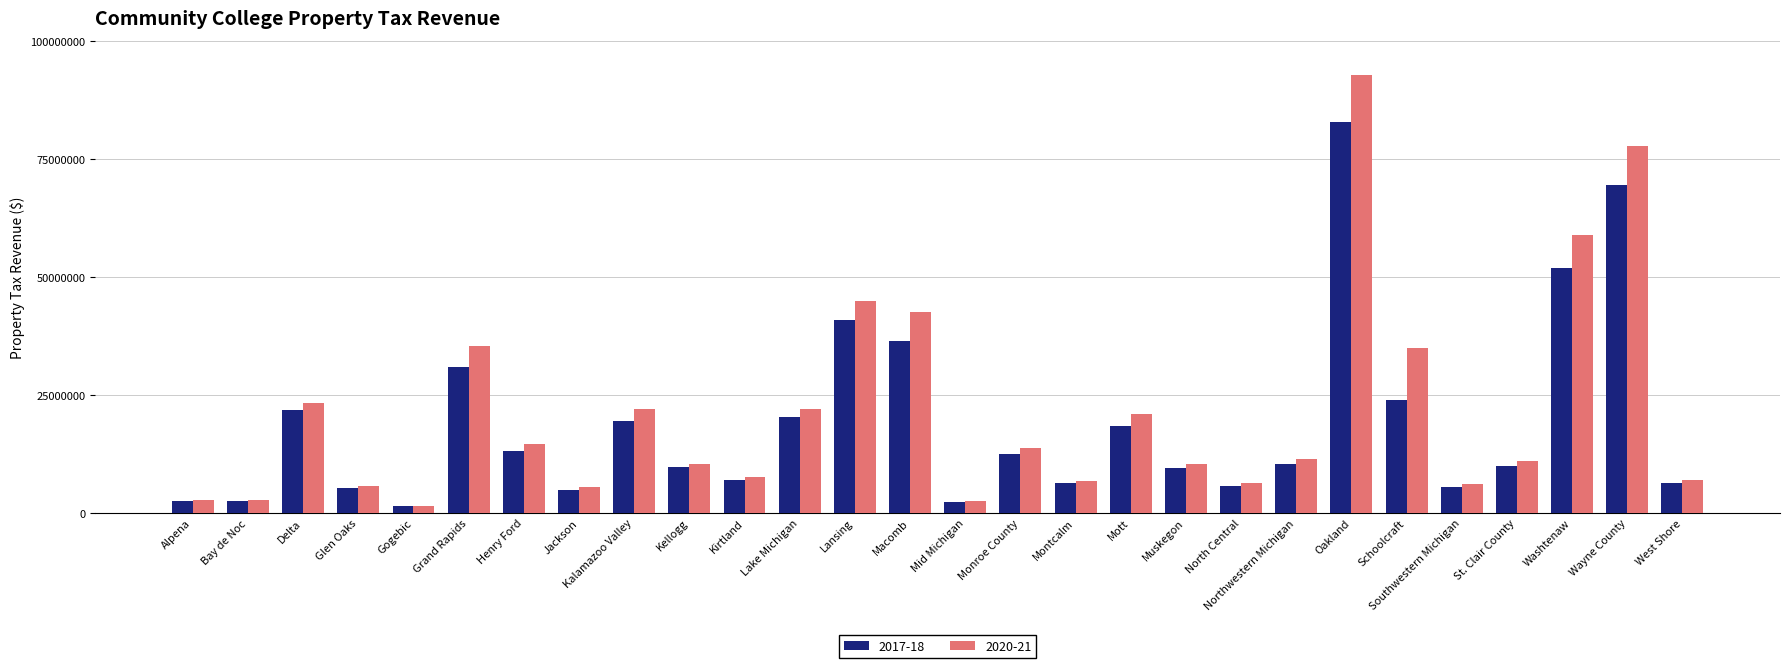

What is the difference between the maximum and minimum values in the 2017-18 series?

81392219